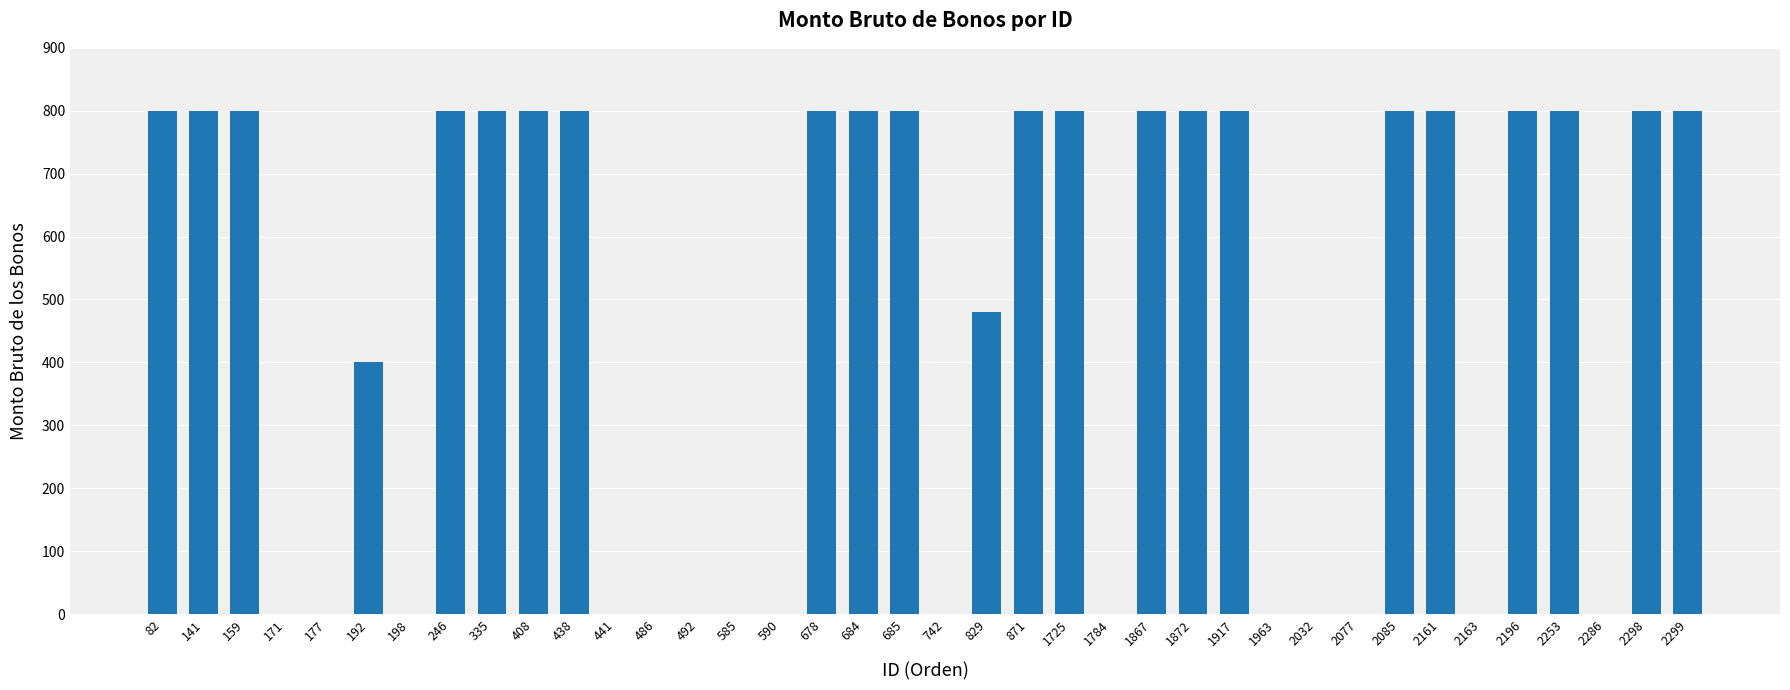

Reading left to right, what are all the values shown in this chart?

82=800	141=800	159=800	171=0	177=0	192=400	198=0	246=800	335=800	408=800	438=800	441=0	486=0	492=0	585=0	590=0	678=800	684=800	685=800	742=0	829=480	871=800	1725=800	1784=0	1867=800	1872=800	1917=800	1963=0	2032=0	2077=0	2085=800	2161=800	2163=0	2196=800	2253=800	2286=0	2298=800	2299=800